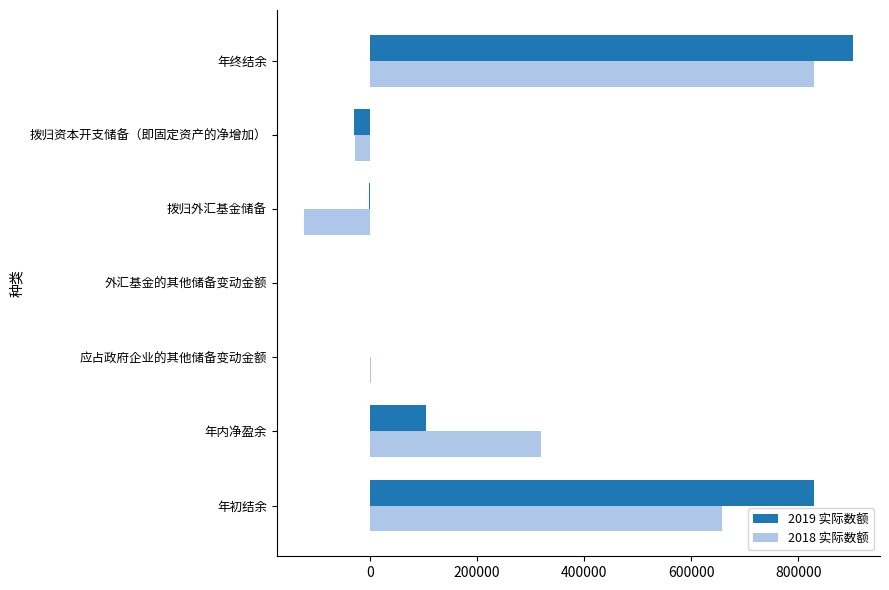

Which series changed the most between 拨归资本开支储备（即固定资产的净增加） and 年终结余?

2019 实际数额